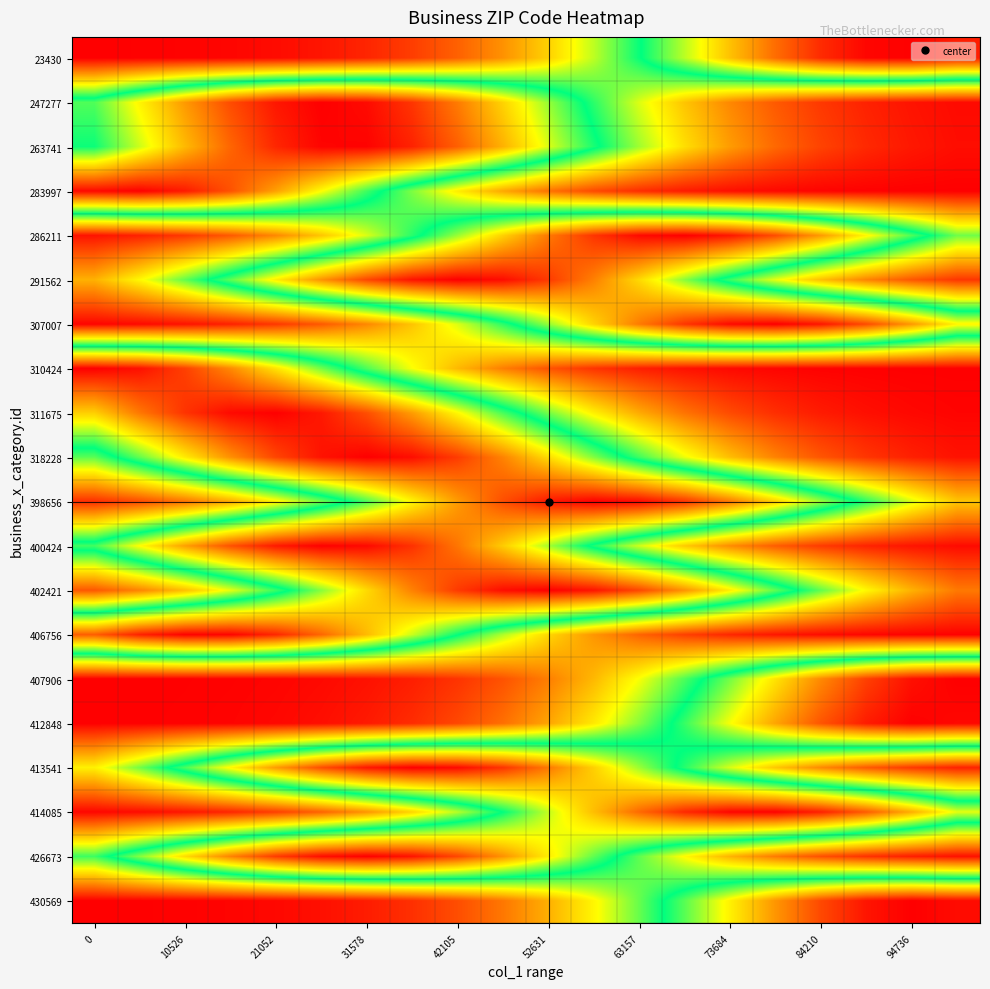

At how many categories does at least one series exceed 0?

20